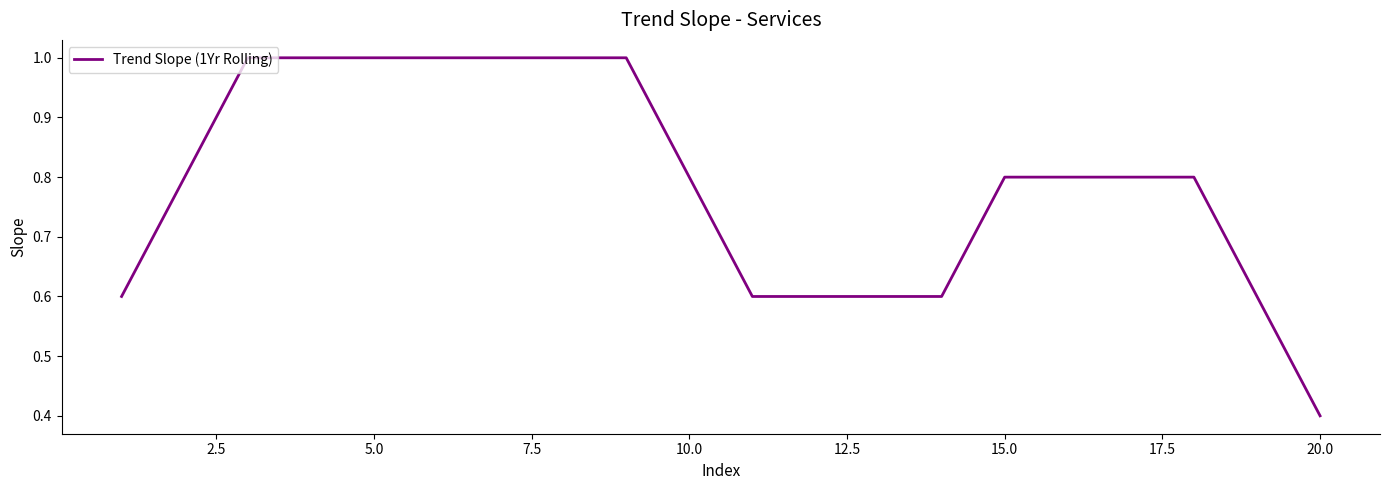

Reading right to left, list all the values displayed in this chart.

0.4	0.6	0.8	0.8	0.8	0.8	0.6	0.6	0.6	0.6	0.8	1.0	1.0	1.0	1.0	1.0	1.0	1.0	0.8	0.6